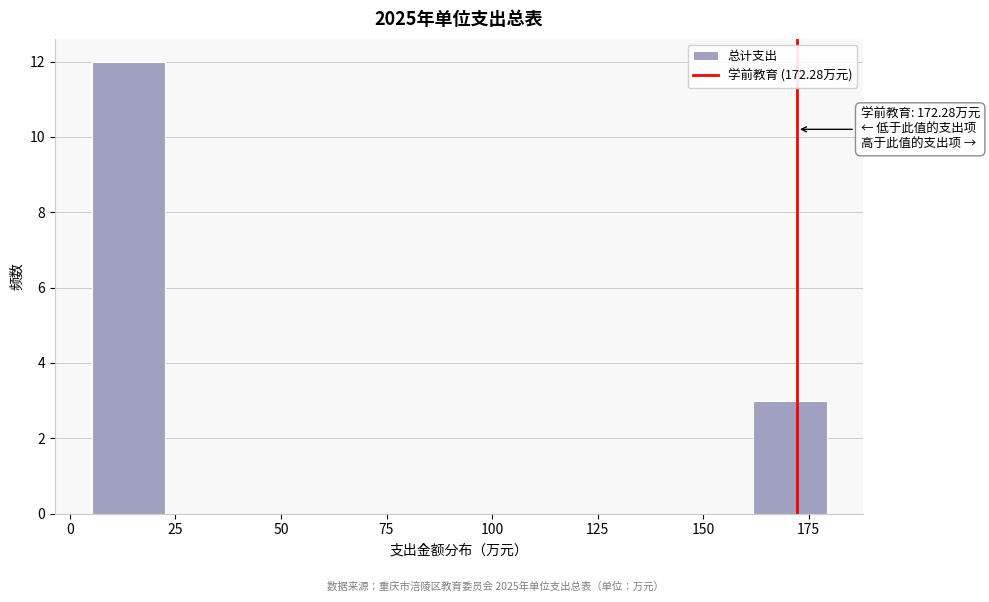

Around what value on the x-axis is the tallest bar? Give the approximate position of its centre, as read against the axis.

15